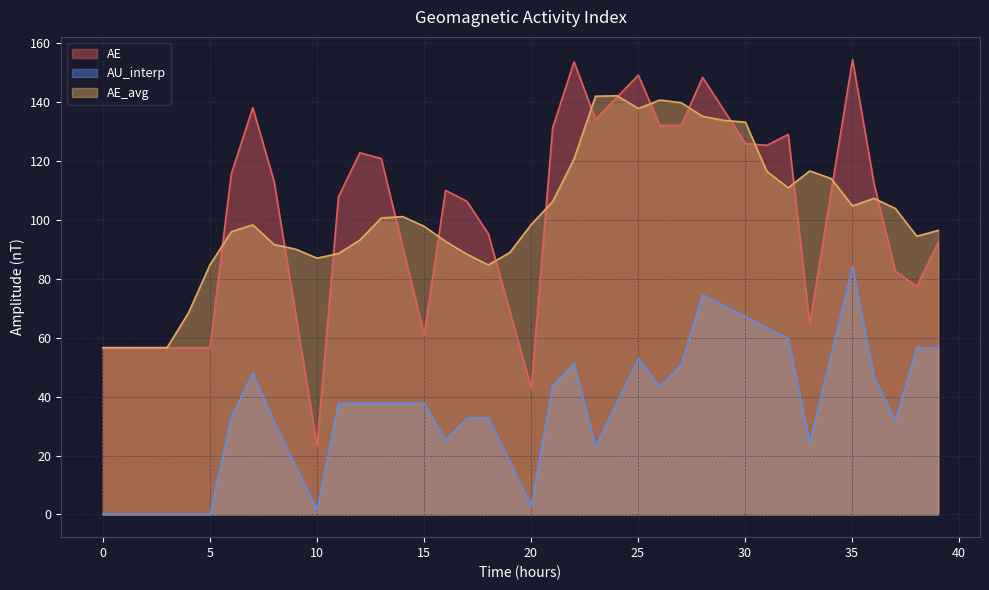

Which series has the largest total across all categories?

AE_avg